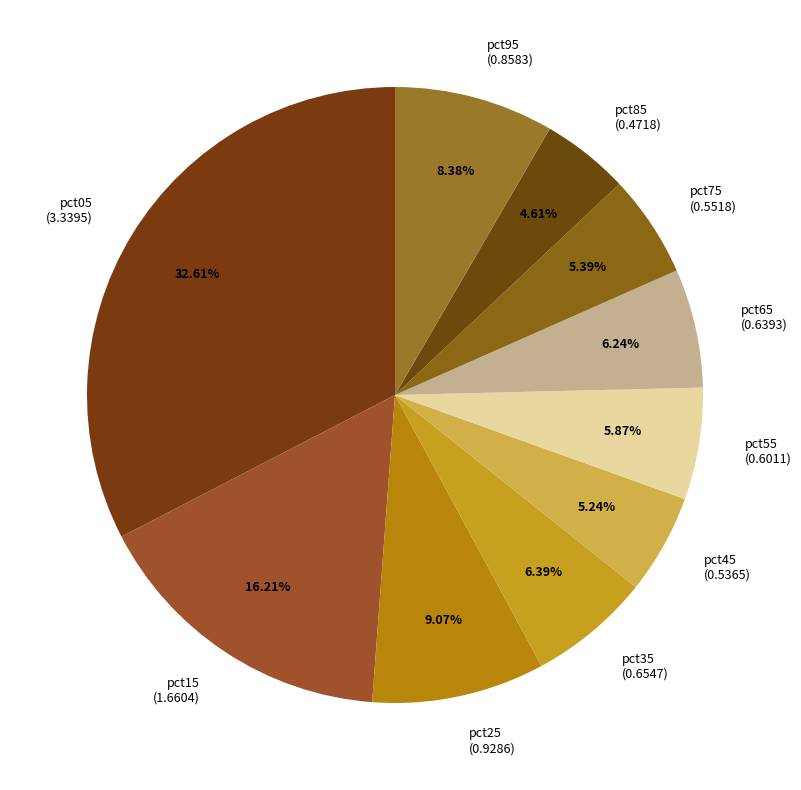

To the nearest percent, what portion does pct25 represent?

9%